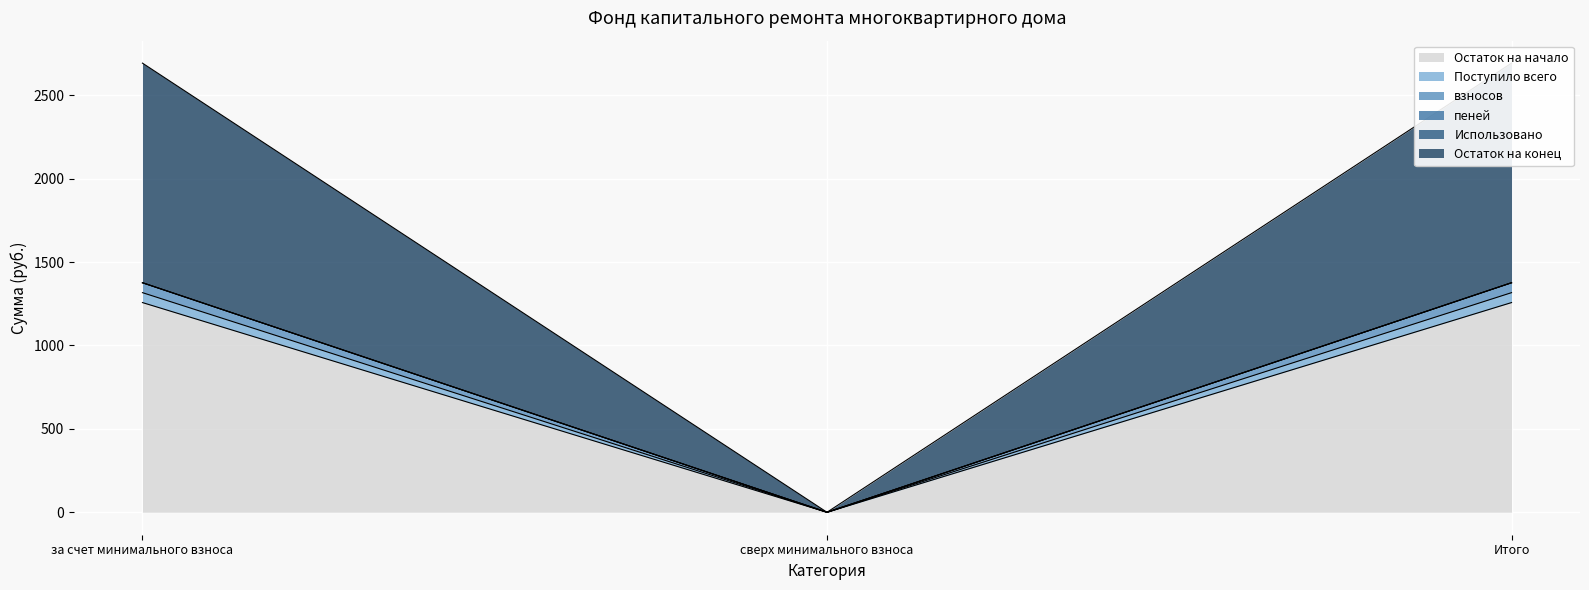

Which has a higher value, за счет минимального взноса or сверх минимального взноса?

за счет минимального взноса